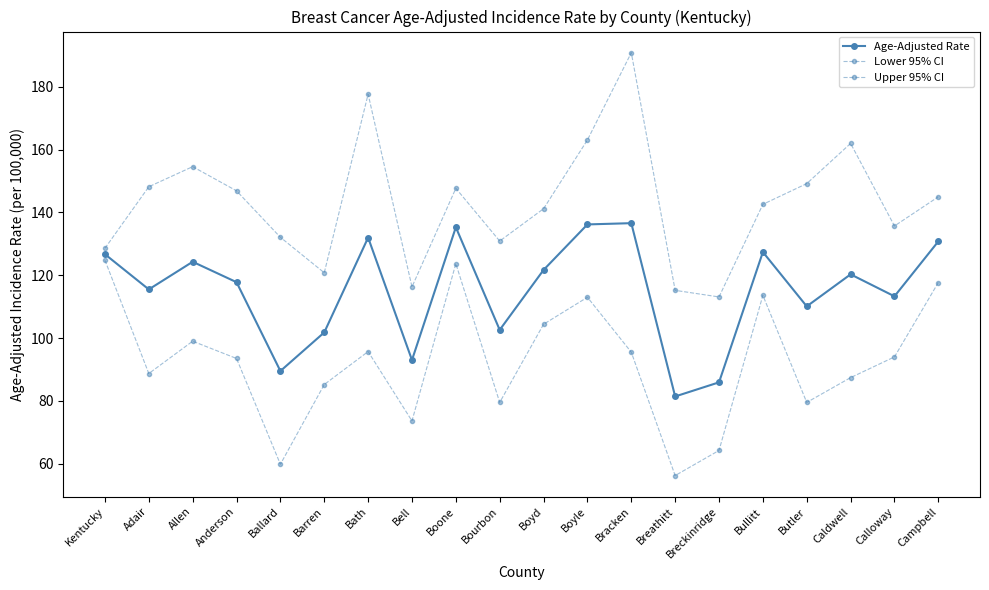

True or false: Upper 95% CI and Lower 95% CI cross at least once.

False